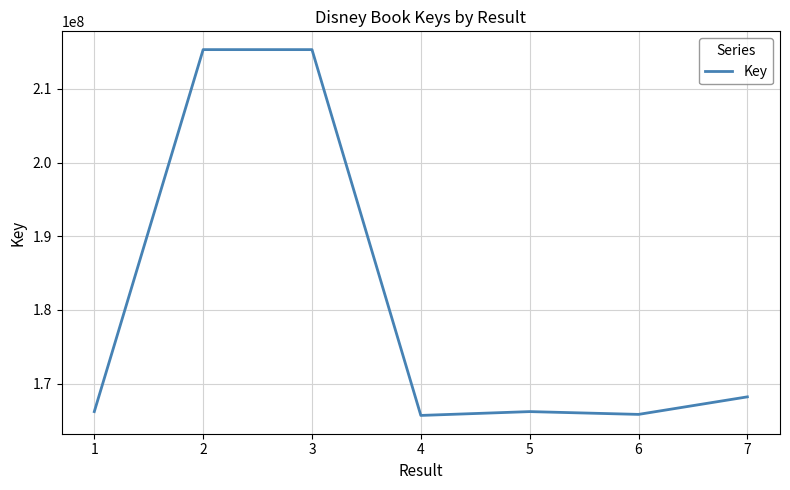

Approximately how many times larger is the value at 6 compared to 2?

0.8